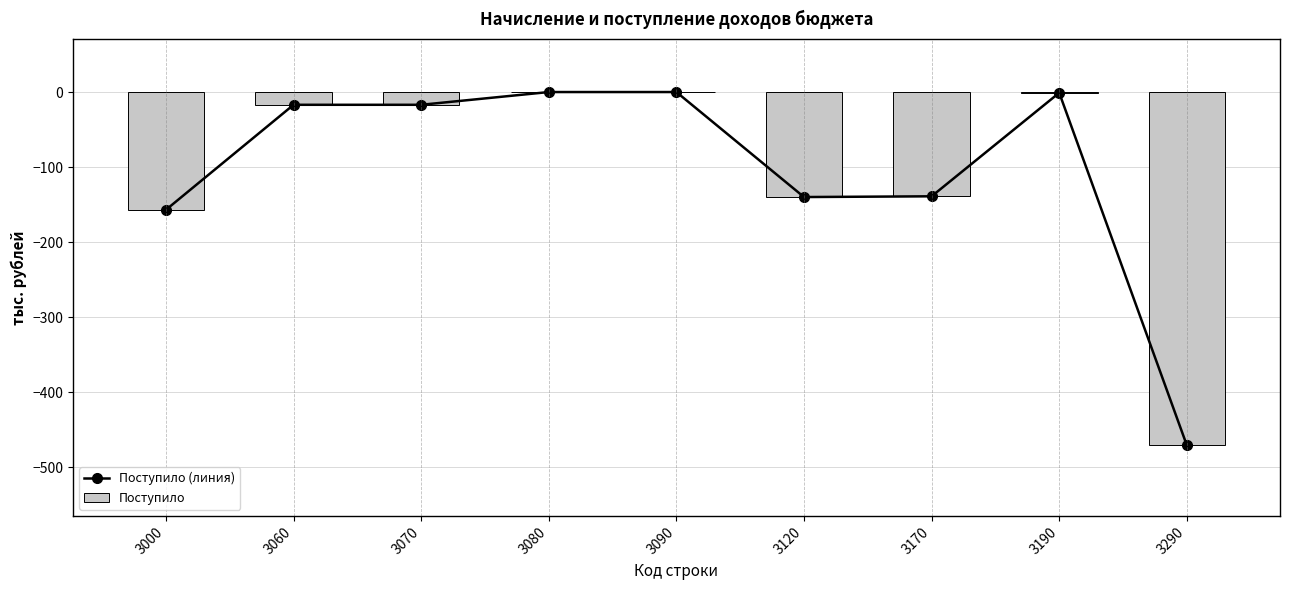

Reading right to left, list all the values displayed in this chart.

Поступило (линия): 3290=-471	3190=-1	3170=-139	3120=-140	3090=0	3080=0	3070=-17	3060=-17	3000=-157
Поступило: 3290=-471	3190=-1	3170=-139	3120=-140	3090=0	3080=0	3070=-17	3060=-17	3000=-157